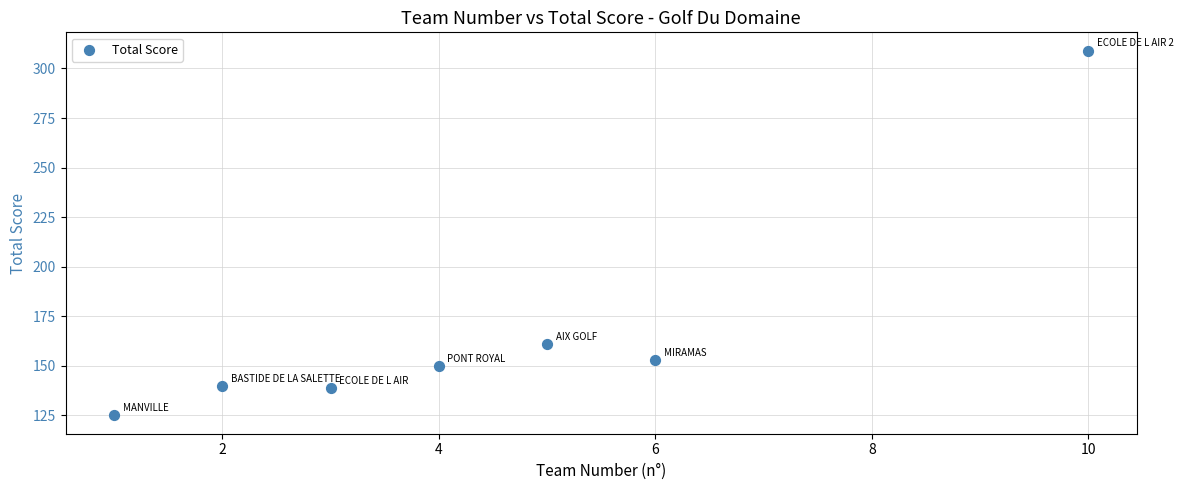

What is the range of X values (max minus min)?

9